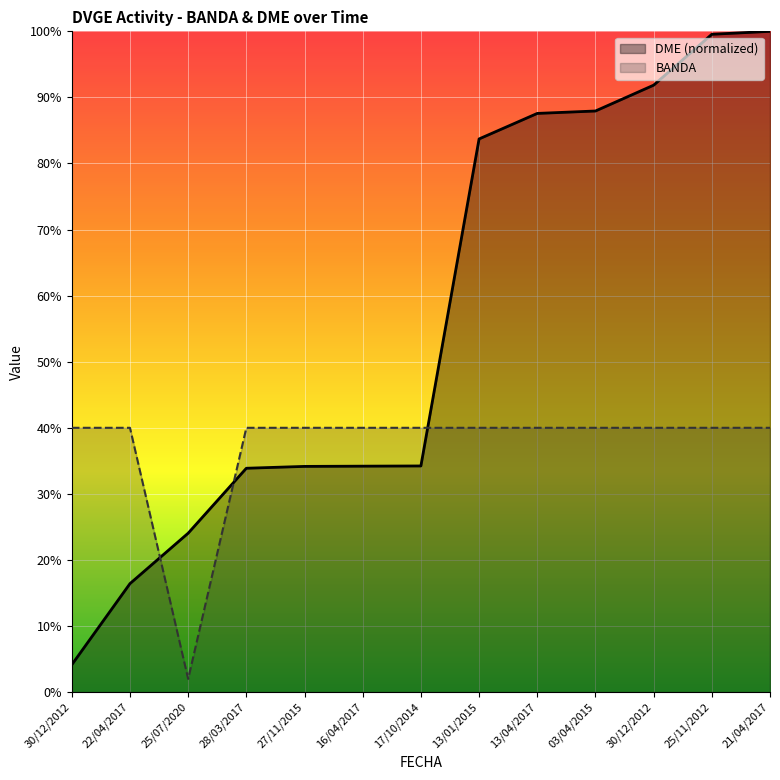

What is the difference between the second highest and minimum values in the DME (normalized) series?

95.4